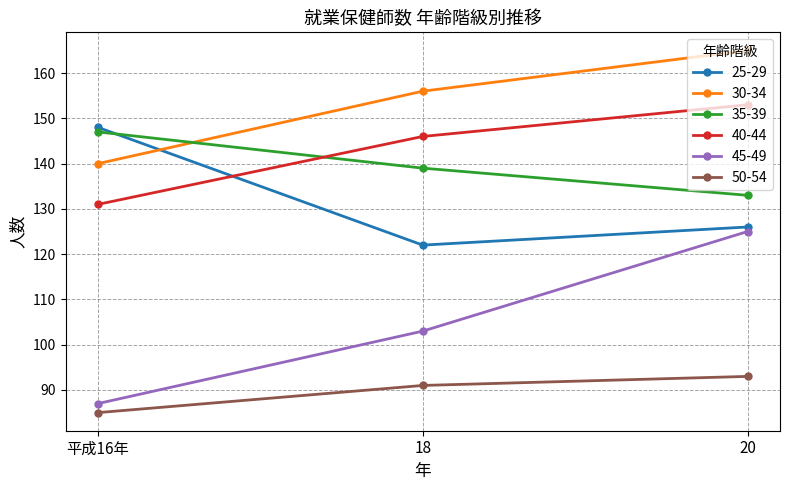

How many values in the 45-49 series are below 103?

1